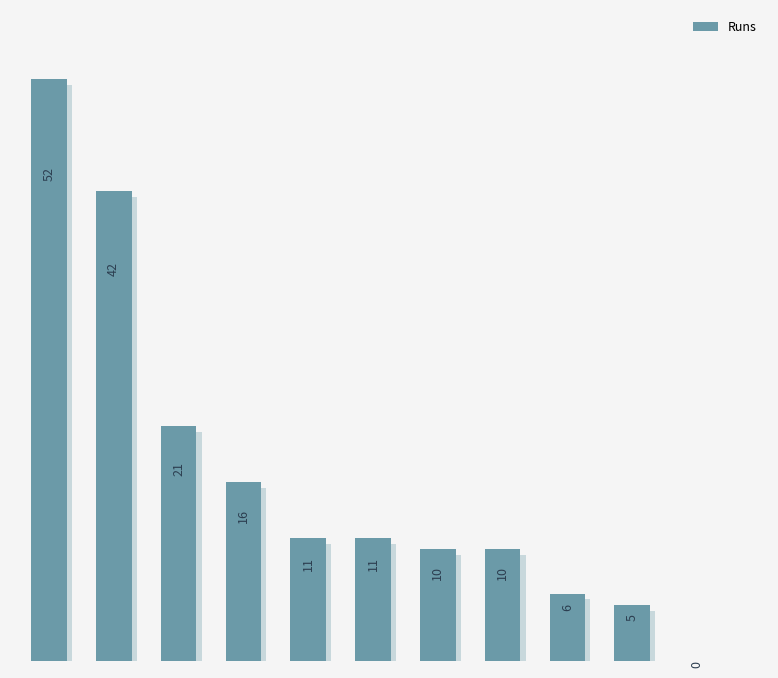

List the labels in order of value, smallest first.

10, 9, 8, 6, 7, 4, 5, 3, 2, 1, 0